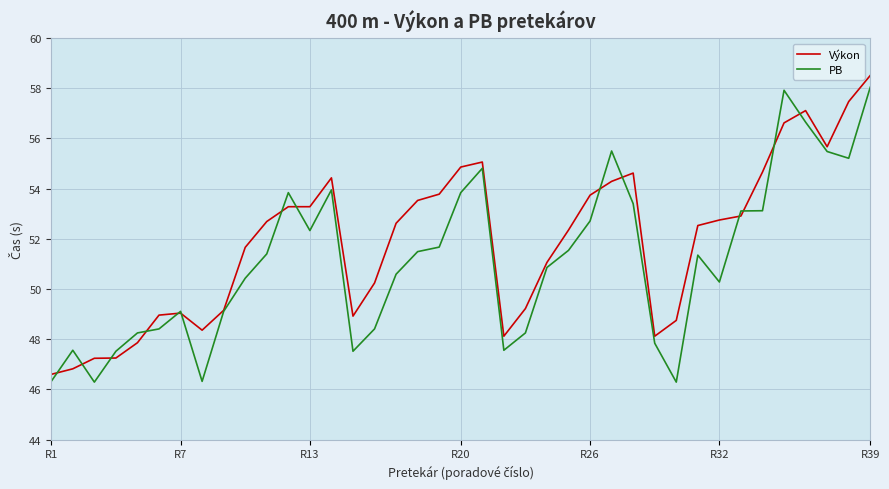

What is the maximum value for Výkon?

58.5